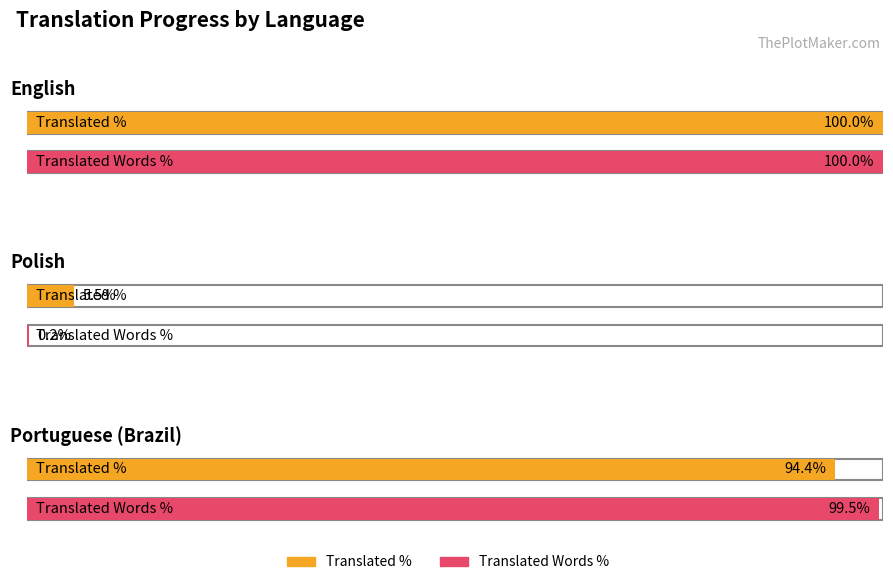

What is the label of the 2nd bar from the right?

Polish